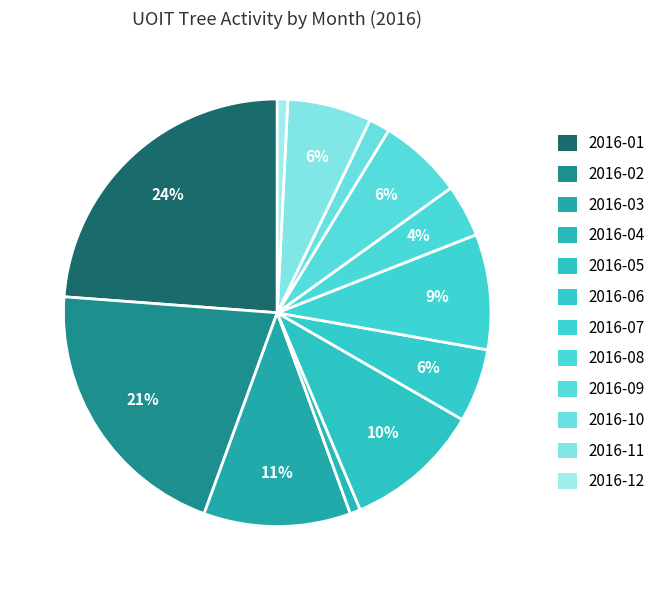

What is the largest slice in the pie chart?

2016-01